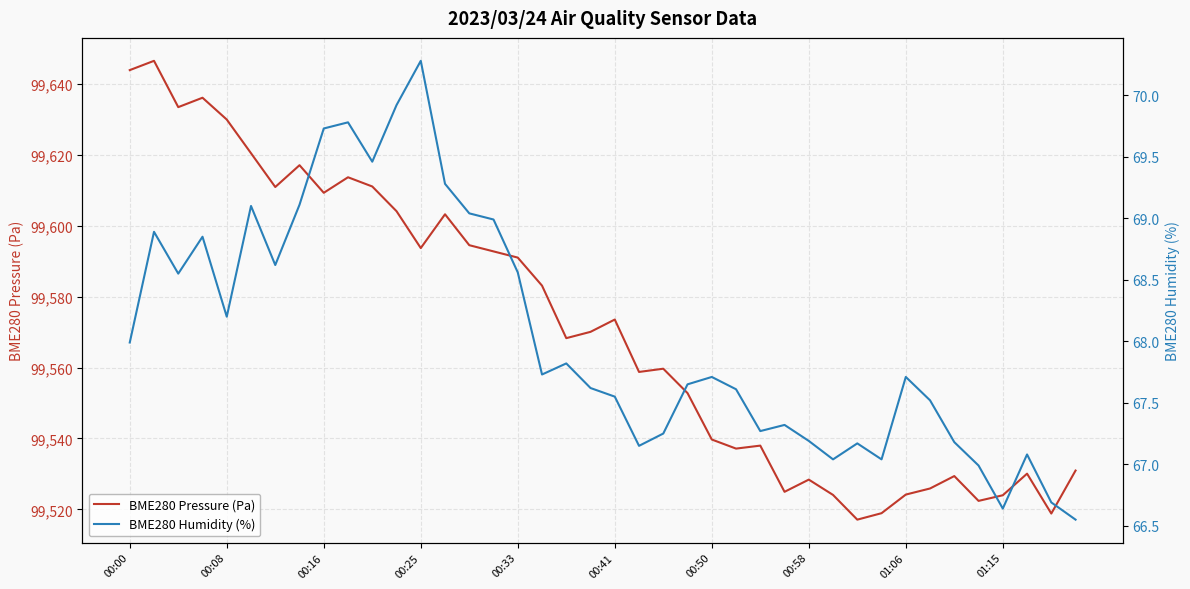

List the series in order of their overall mean, lowest first.

BME280 Humidity (%), BME280 Pressure (Pa)